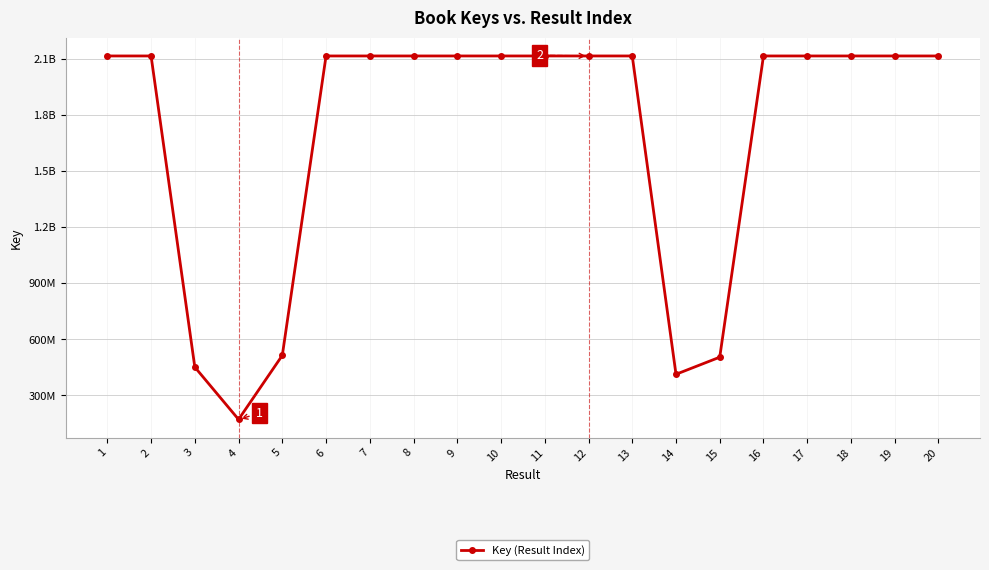

Between 12 and 18, which is larger?

12